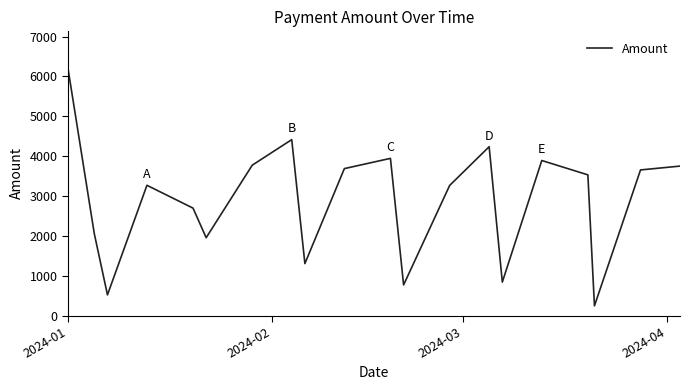

What is the minimum value shown in the chart?

244.6